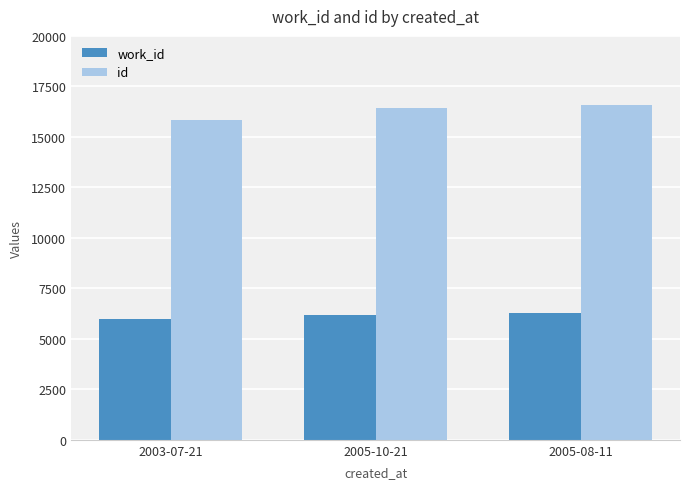

The id series shows 16416 at 2005-10-21. True or false?

True